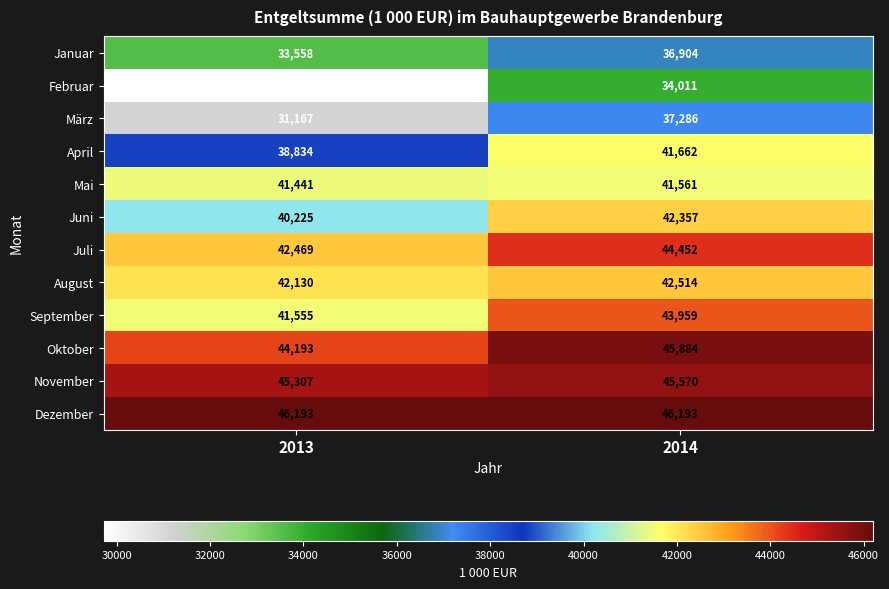

What is the sum of the Juli values at 2013 and 2014?

86921